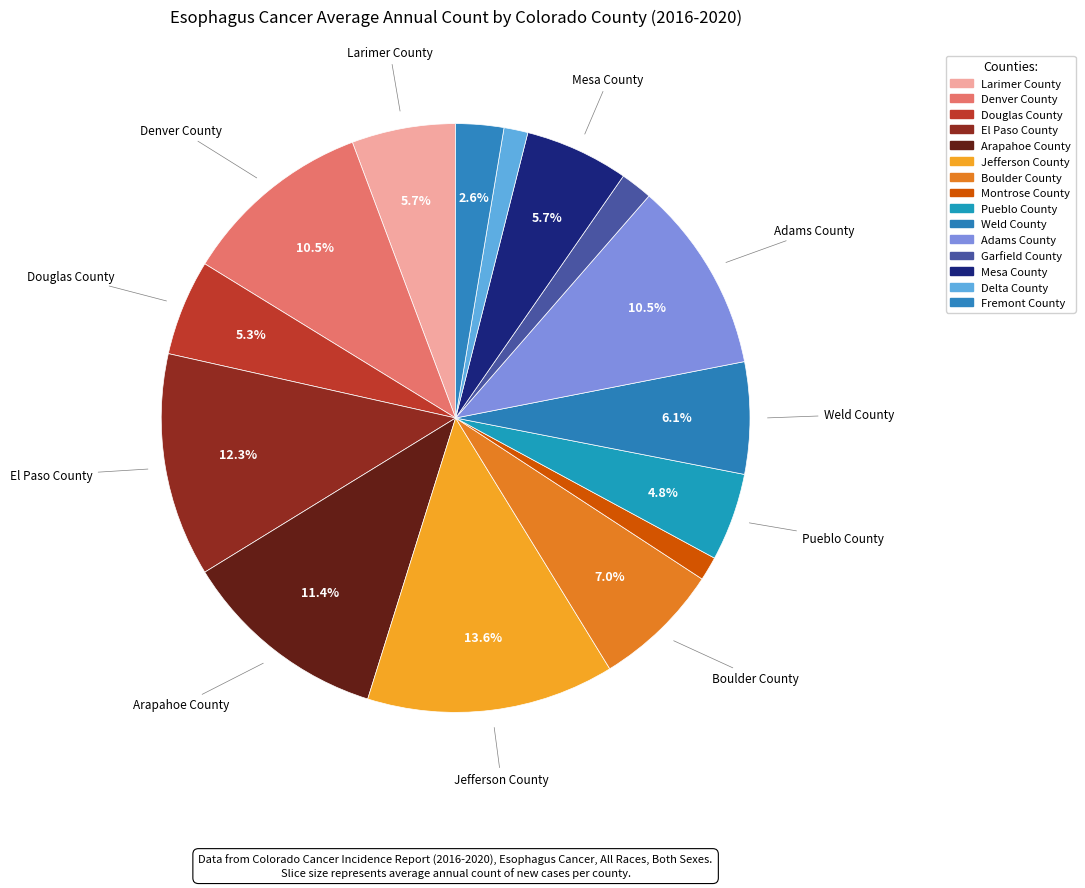

How many segments does this pie chart have?

15